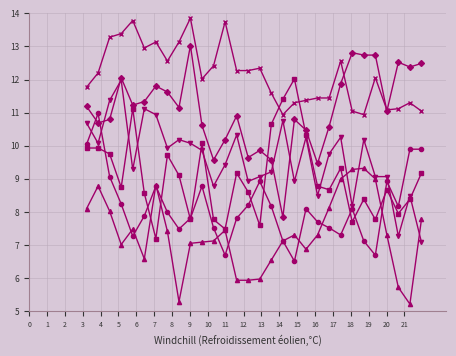

What is the minimum value shown in the chart?

5.2